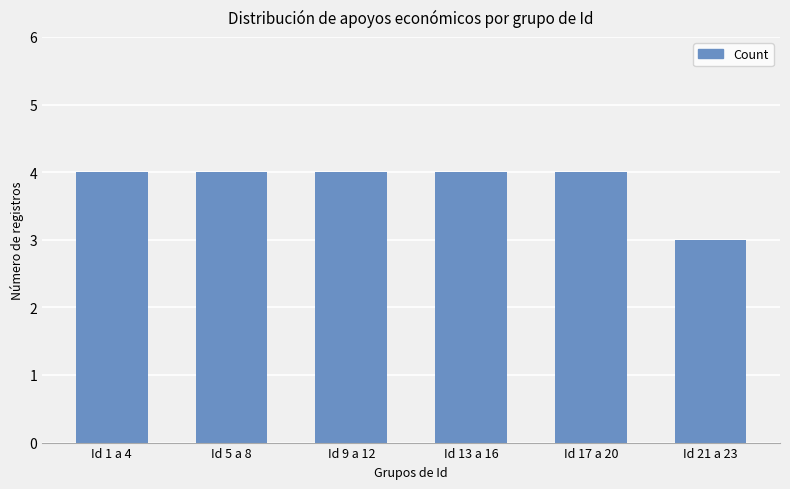

What is the ratio of the value at Id 17 a 20 to the value at Id 9 a 12?

1.0